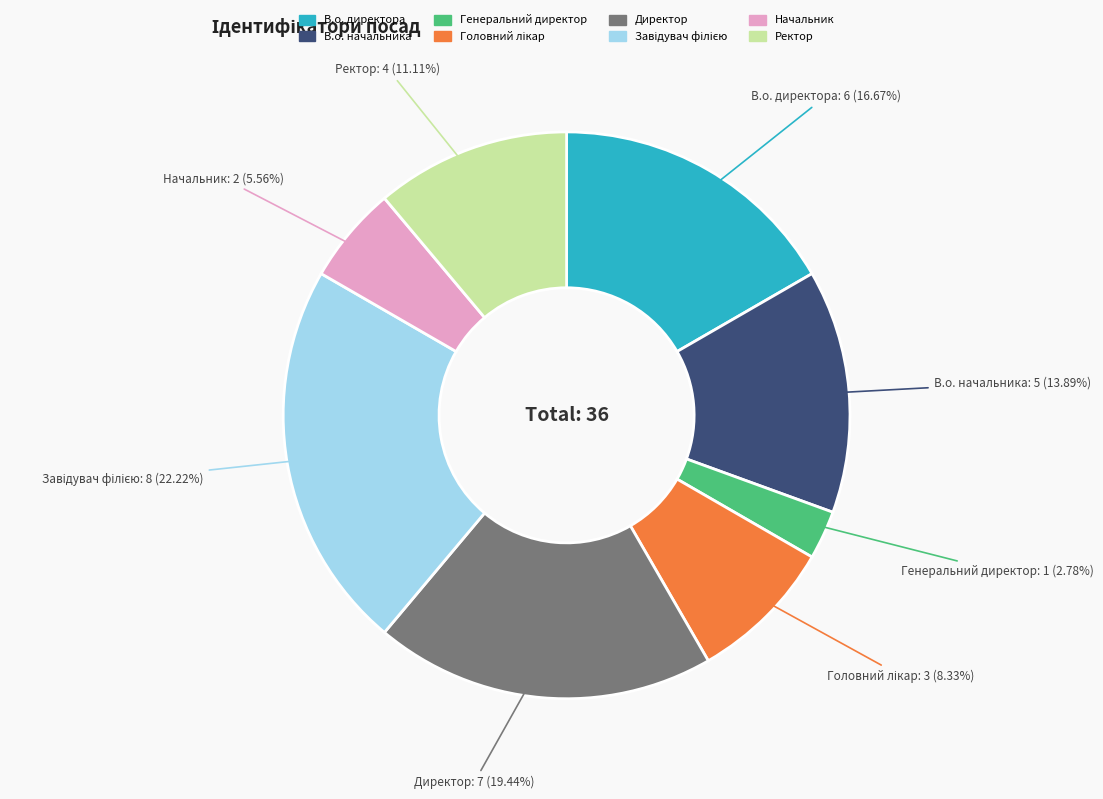

Which has a higher value, Ректор or Начальник?

Ректор